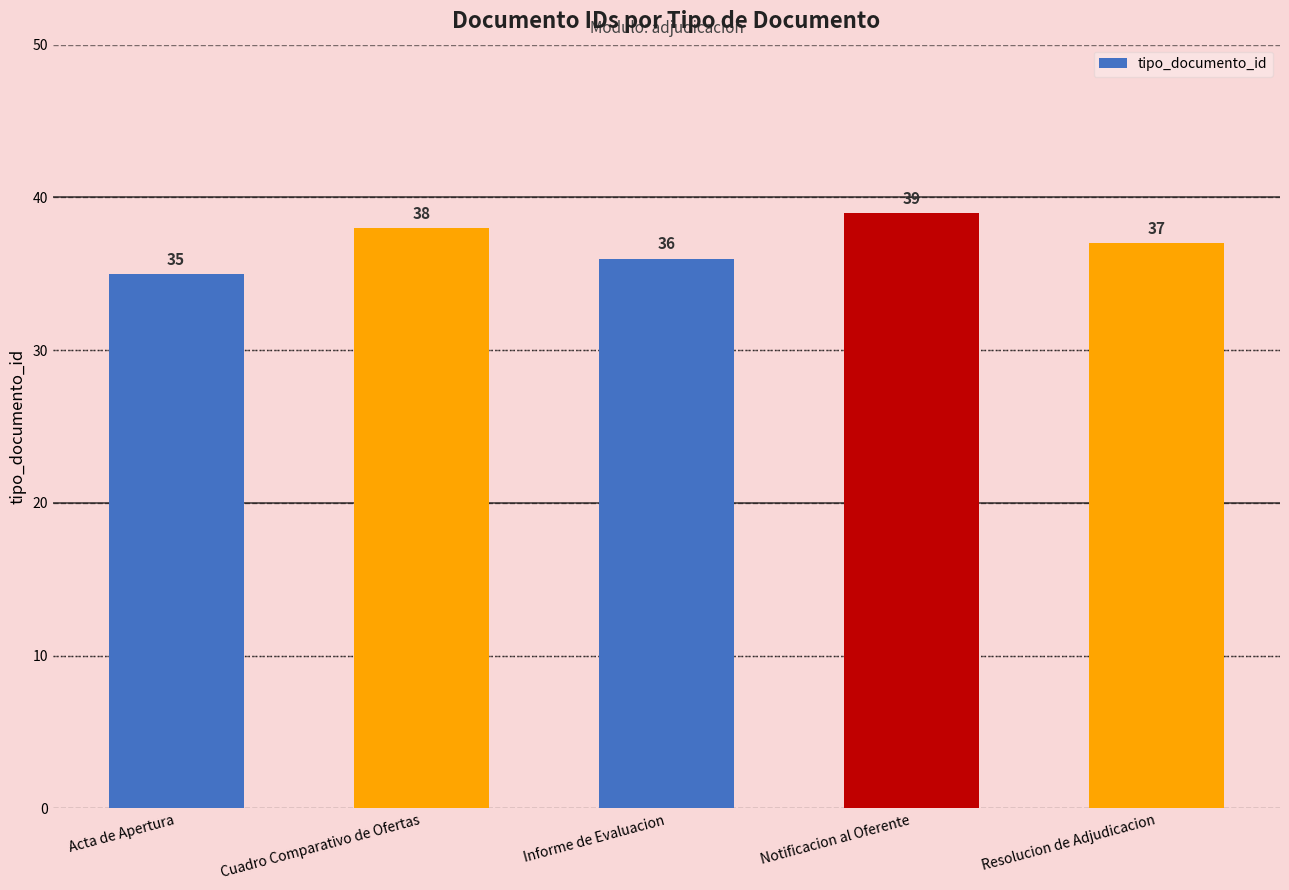

What is the label of the 3rd bar from the left?

Informe de Evaluacion